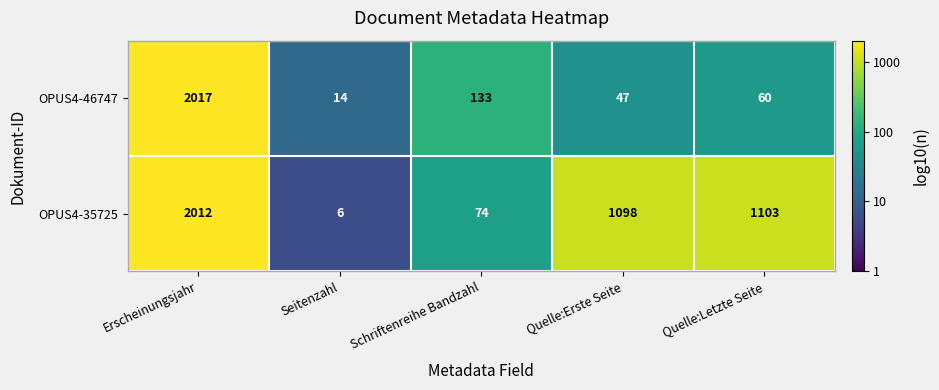

What is the spread (max minus min) of values at Schriftenreihe Bandzahl?

59